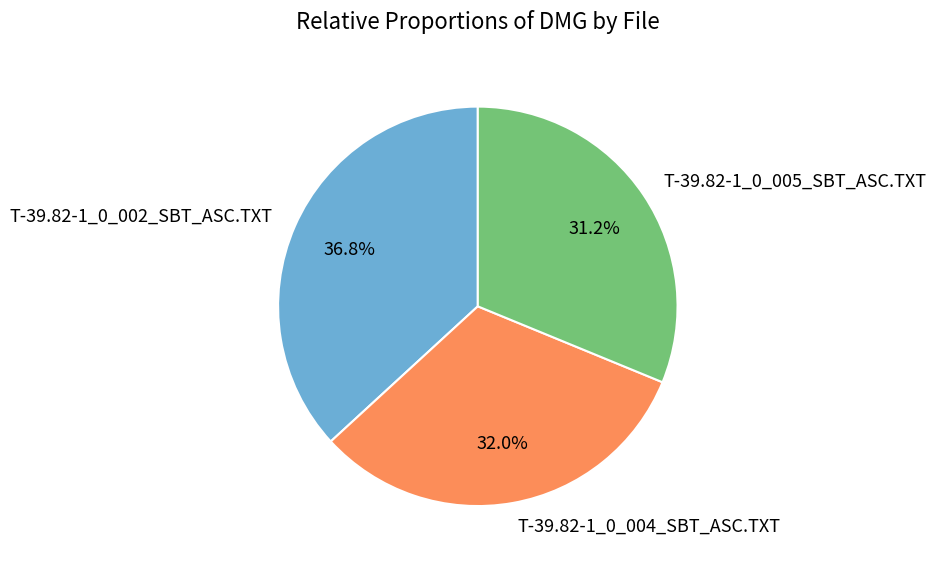

To the nearest percent, what is the difference between the T-39.82-1_0_002_SBT_ASC.TXT and T-39.82-1_0_004_SBT_ASC.TXT slice percentages?

5%